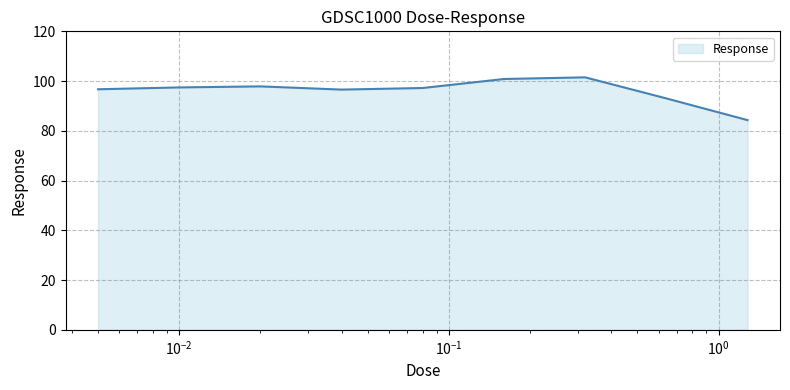

What is the smallest value displayed?

84.3